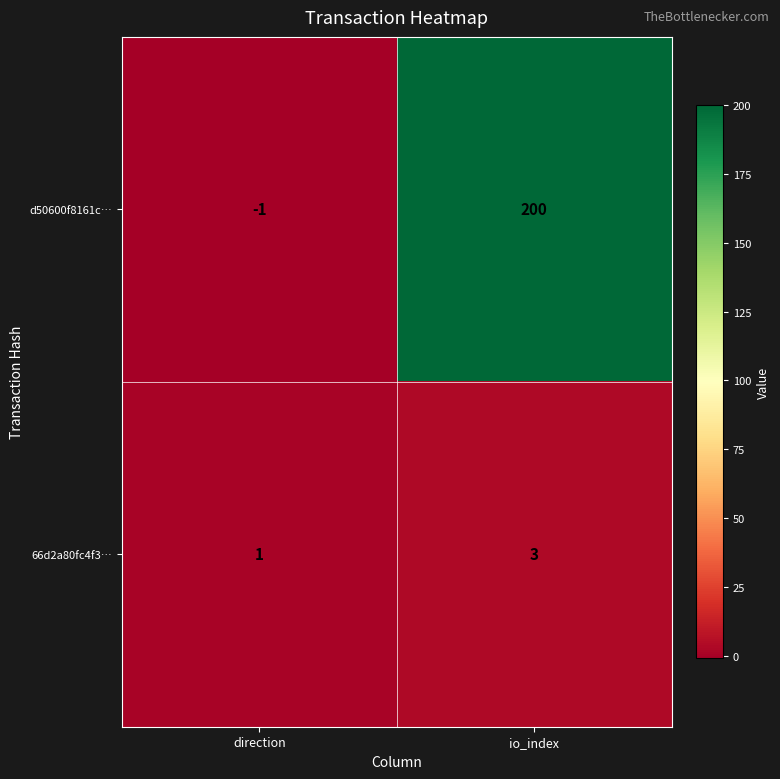

What is the maximum value shown in the chart?

200